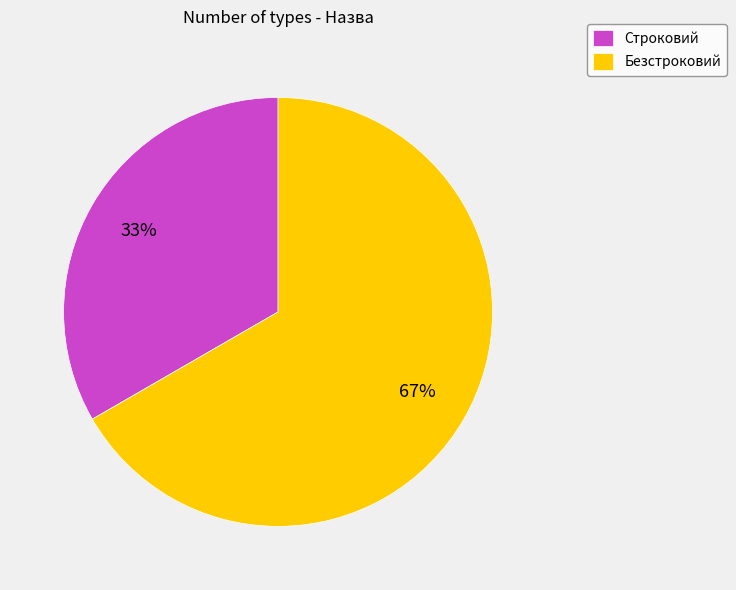

Rank the categories by value from lowest to highest.

Строковий, Безстроковий